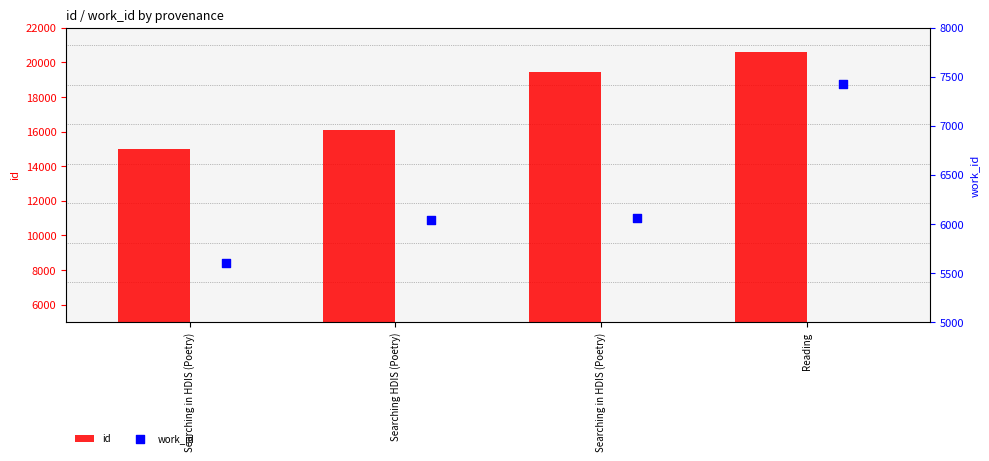

What is the total value across all series at Searching in HDIS (Poetry)?

20580